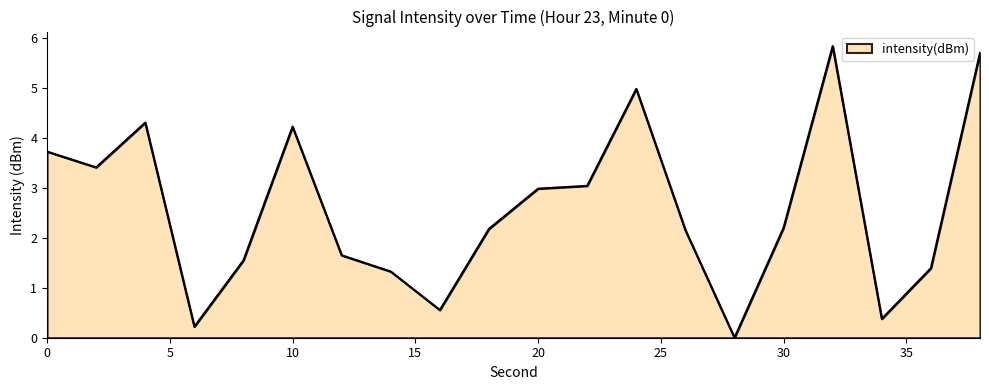

Does the chart display data point markers on the line(s)?

No